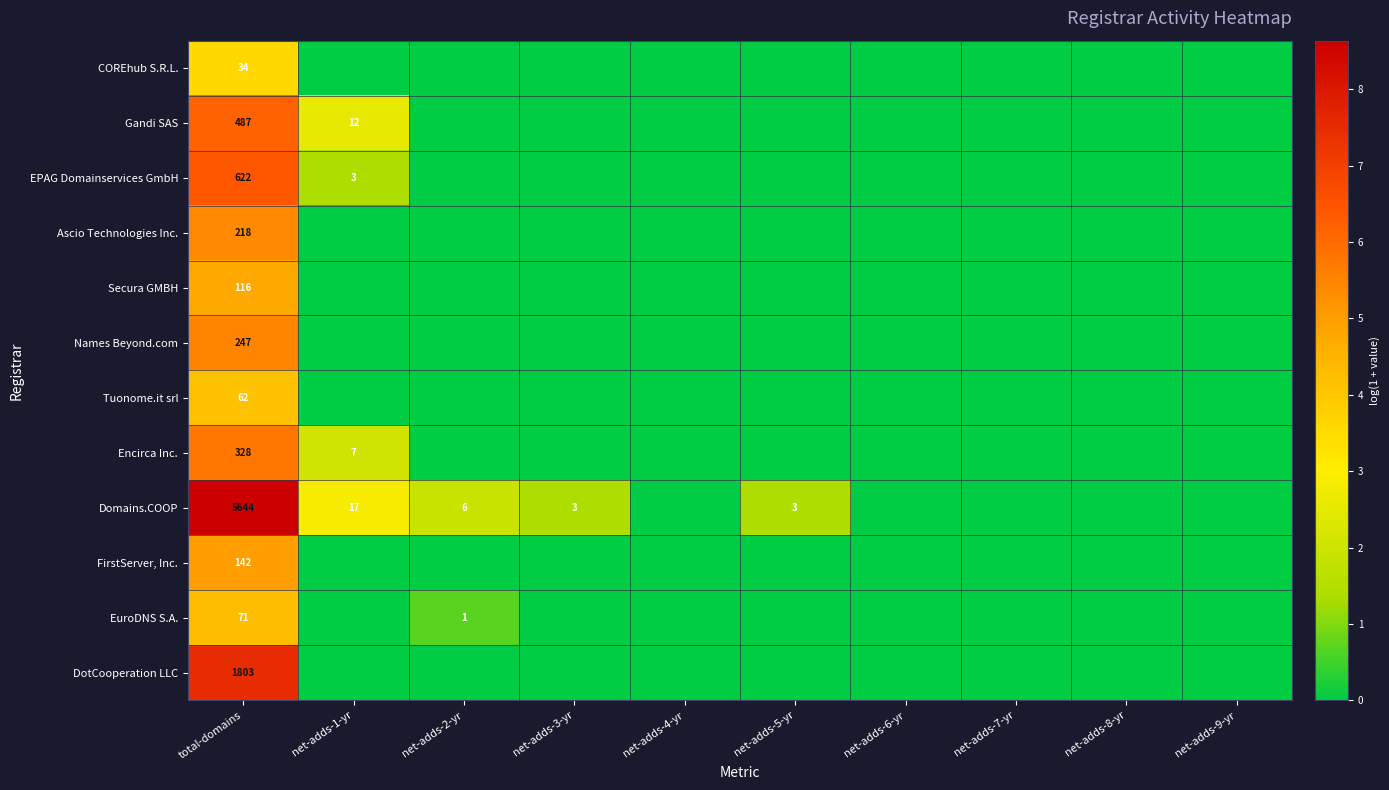

Is it true that Encirca Inc. equals 1 at net-adds-1-yr?

False